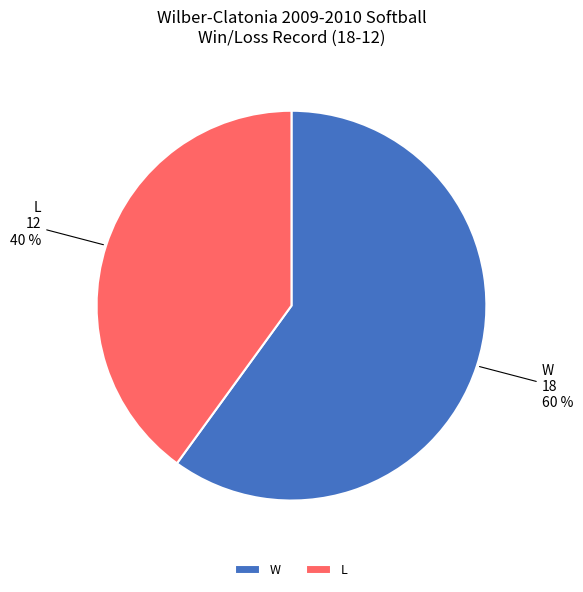

What percentage is the W slice, to the nearest percent?

60%